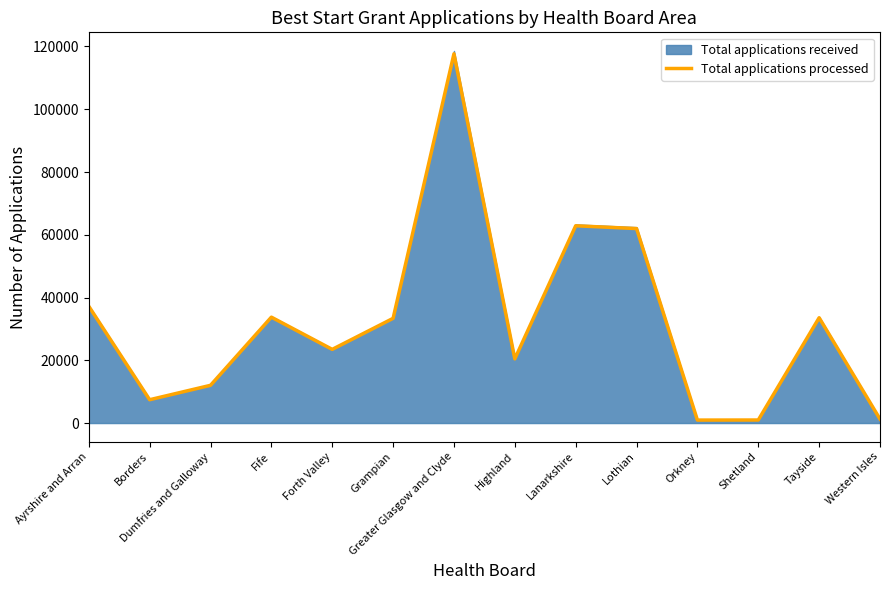

Where does the data first go above 33370?

Ayrshire and Arran